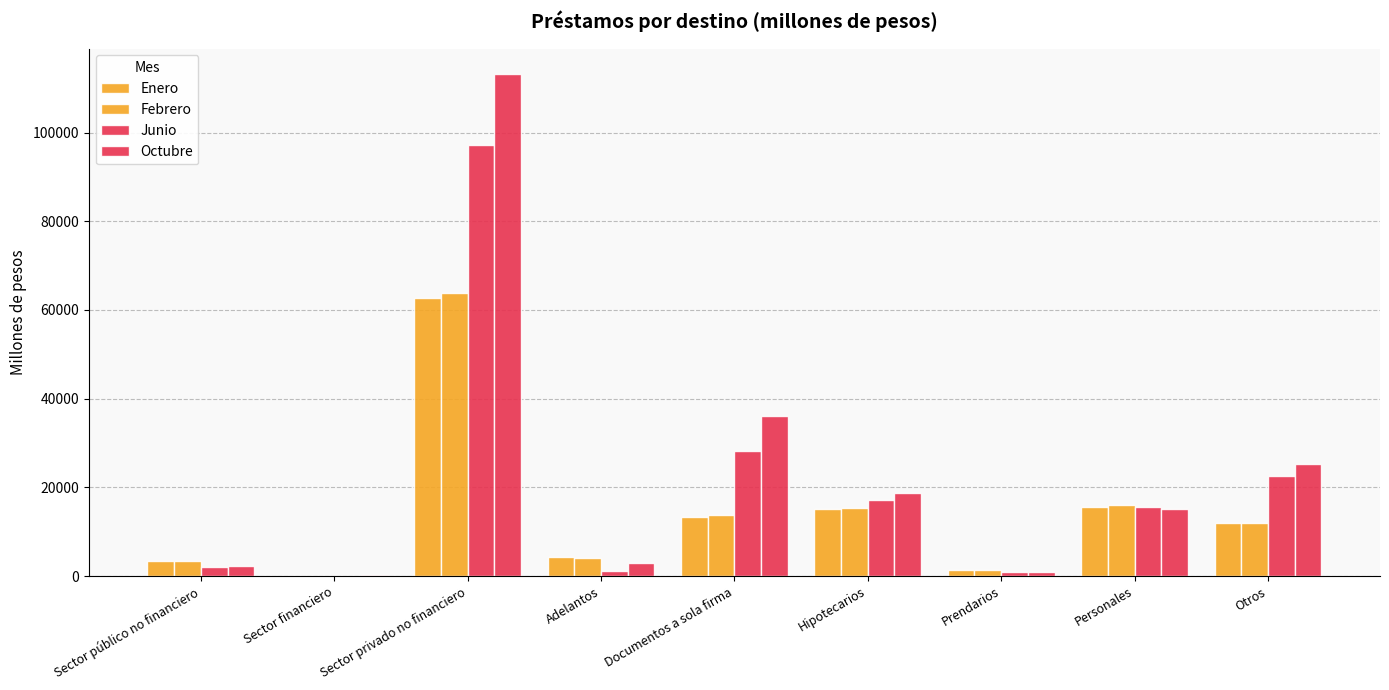

What is the label of the 2nd bar from the right?

Personales